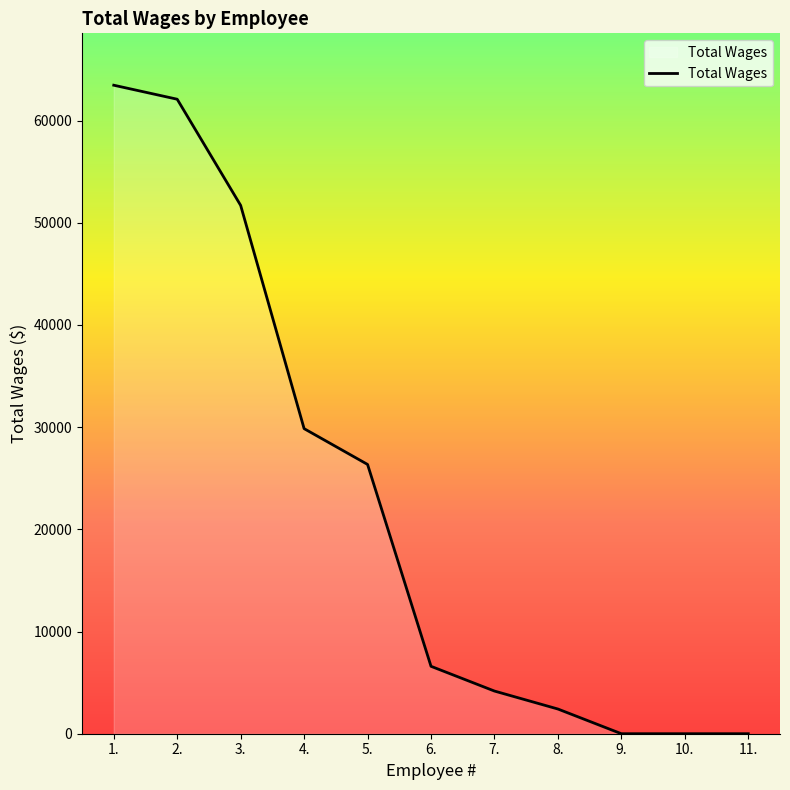

What is the difference between the second highest and minimum values?

62087